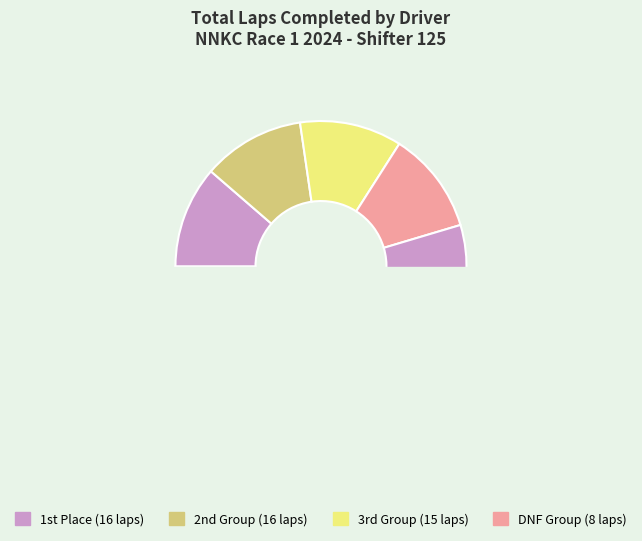

Is Mitch Kennedy the majority of the pie?

No